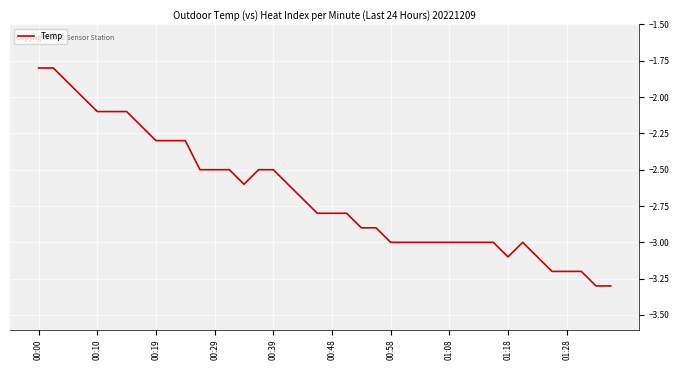

What is the average value?

-2.7